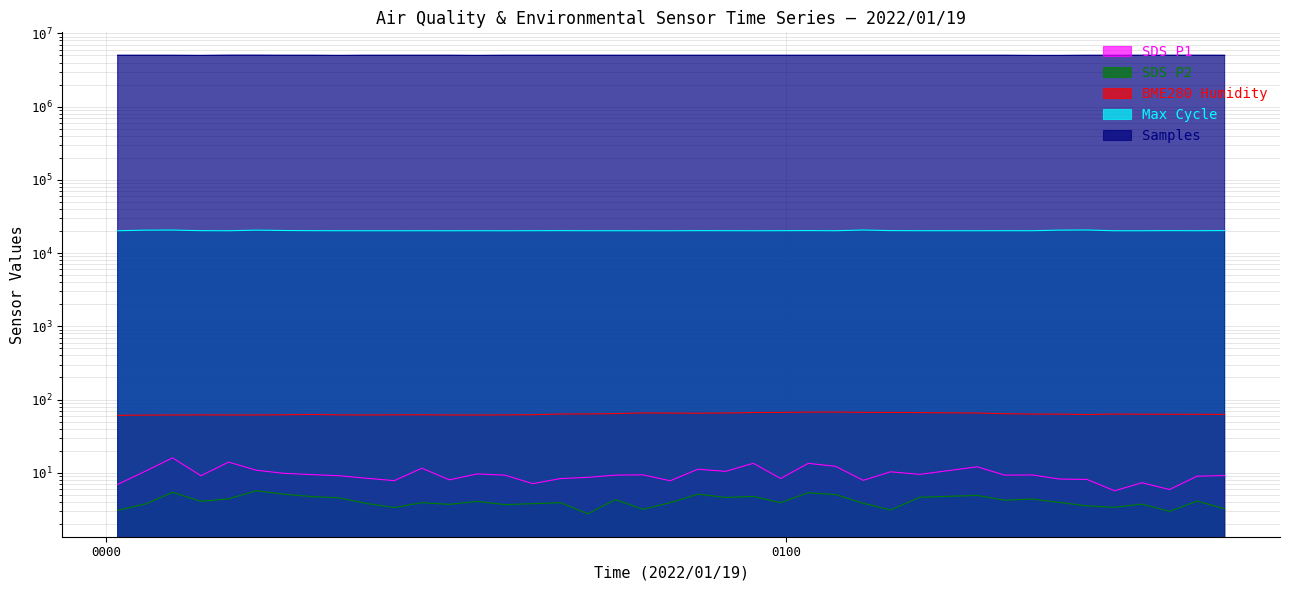

What is the difference between the maximum and minimum values in the Samples series?

29768.0